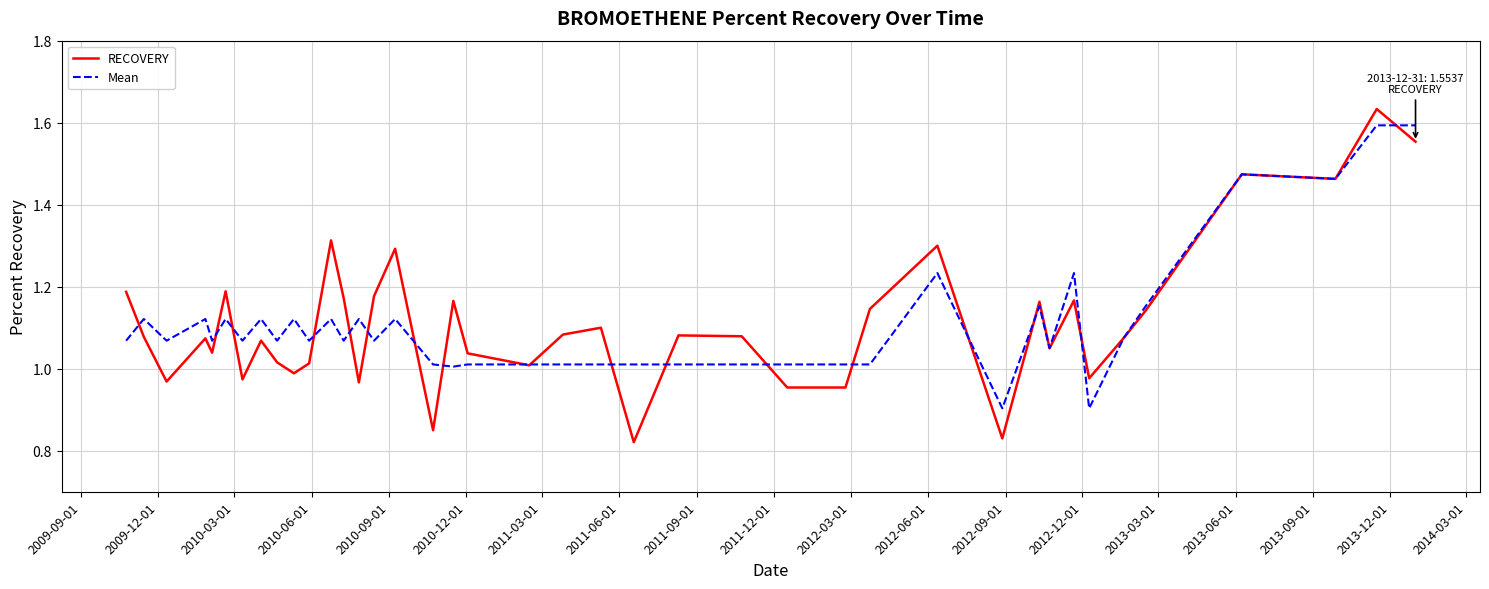

Does the chart display data point markers on the line(s)?

No